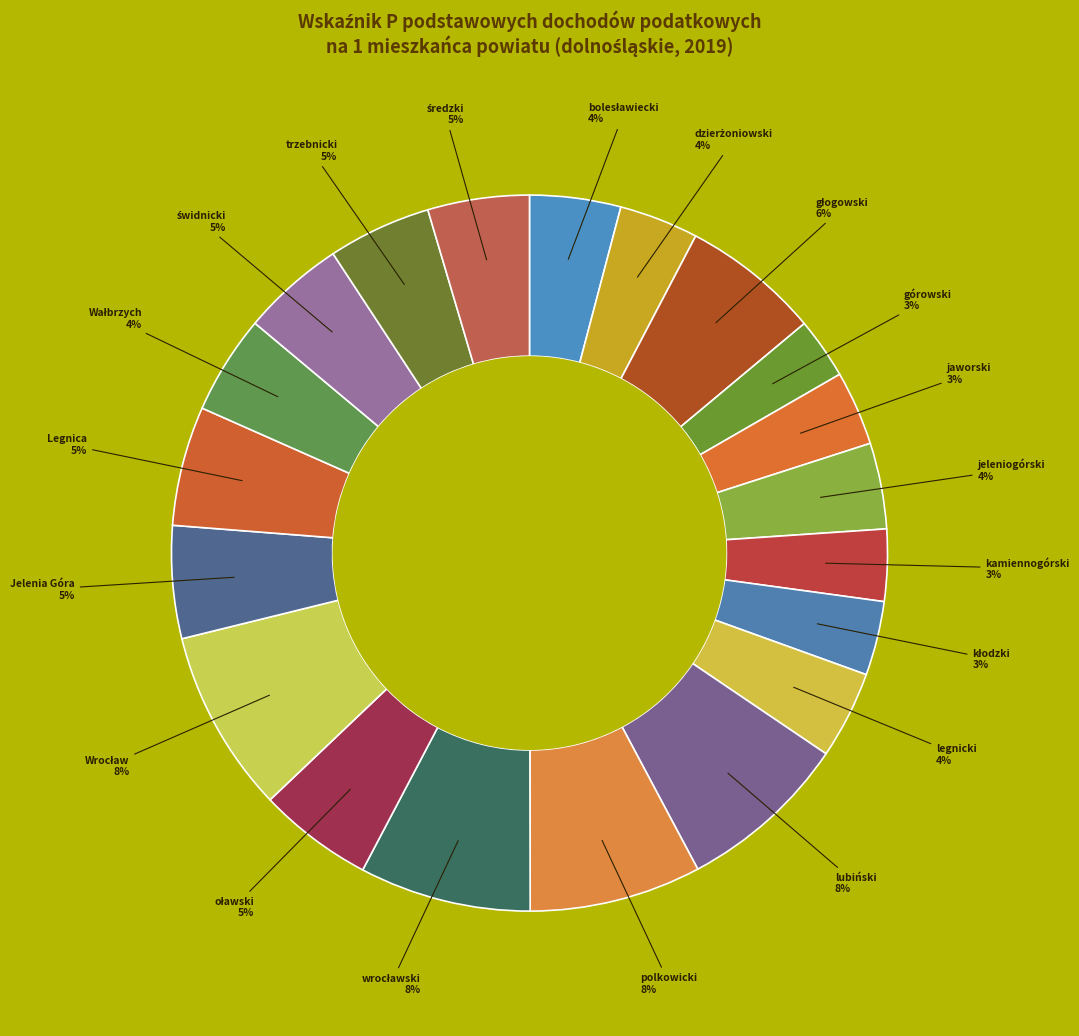

To the nearest percent, what is the average slice percentage?

5%